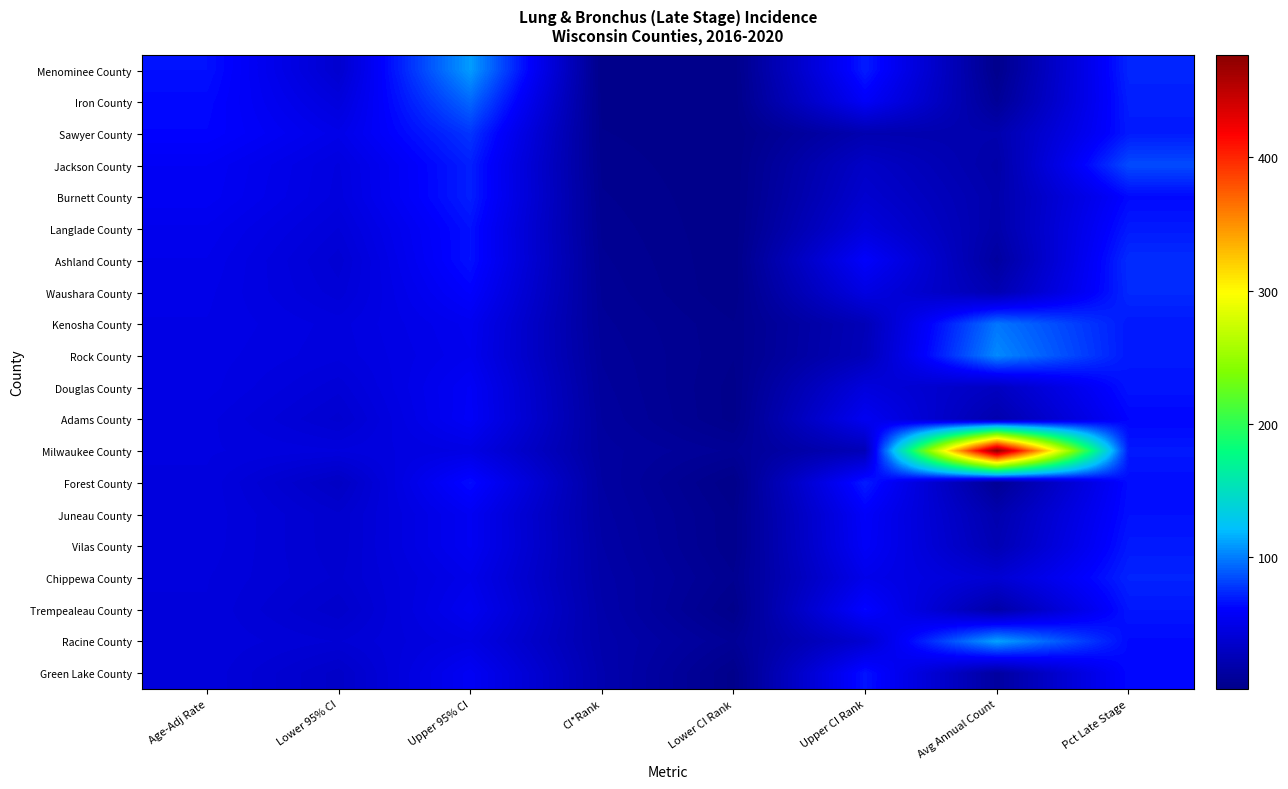

Reading left to right, transcribe all the data shown in this chart.

Menominee County: Age-Adj Rate=66.1	Lower 95% CI=36.9	Upper 95% CI=109.8	CI*Rank=1.0	Lower CI Rank=1.0	Upper CI Rank=70.0	Avg Annual Count=3.0	Pct Late Stage=72.7
Iron County: Age-Adj Rate=63.4	Lower 95% CI=43.8	Upper 95% CI=93.1	CI*Rank=2.0	Lower CI Rank=1.0	Upper CI Rank=58.0	Avg Annual Count=8.0	Pct Late Stage=70.4
Sawyer County: Age-Adj Rate=62.2	Lower 95% CI=50.0	Upper 95% CI=77.4	CI*Rank=3.0	Lower CI Rank=1.0	Upper CI Rank=21.0	Avg Annual Count=20.0	Pct Late Stage=69.2
Jackson County: Age-Adj Rate=56.8	Lower 95% CI=45.3	Upper 95% CI=70.6	CI*Rank=4.0	Lower CI Rank=1.0	Upper CI Rank=33.0	Avg Annual Count=17.0	Pct Late Stage=84.5
Burnett County: Age-Adj Rate=56.1	Lower 95% CI=44.8	Upper 95% CI=70.6	CI*Rank=5.0	Lower CI Rank=1.0	Upper CI Rank=37.0	Avg Annual Count=19.0	Pct Late Stage=63.7
Langlade County: Age-Adj Rate=52.7	Lower 95% CI=41.8	Upper 95% CI=66.2	CI*Rank=6.0	Lower CI Rank=1.0	Upper CI Rank=44.0	Avg Annual Count=18.0	Pct Late Stage=69.0
Ashland County: Age-Adj Rate=51.1	Lower 95% CI=39.0	Upper 95% CI=66.3	CI*Rank=7.0	Lower CI Rank=1.0	Upper CI Rank=60.0	Avg Annual Count=13.0	Pct Late Stage=75.0
Waushara County: Age-Adj Rate=49.9	Lower 95% CI=40.8	Upper 95% CI=61.0	CI*Rank=8.0	Lower CI Rank=1.0	Upper CI Rank=47.0	Avg Annual Count=22.0	Pct Late Stage=74.0
Kenosha County: Age-Adj Rate=49.2	Lower 95% CI=44.8	Upper 95% CI=53.9	CI*Rank=9.0	Lower CI Rank=3.0	Upper CI Rank=25.0	Avg Annual Count=98.0	Pct Late Stage=68.6
Rock County: Age-Adj Rate=48.5	Lower 95% CI=44.3	Upper 95% CI=52.9	CI*Rank=10.0	Lower CI Rank=3.0	Upper CI Rank=26.0	Avg Annual Count=104.0	Pct Late Stage=68.3
Douglas County: Age-Adj Rate=48.3	Lower 95% CI=40.7	Upper 95% CI=57.1	CI*Rank=11.0	Lower CI Rank=2.0	Upper CI Rank=44.0	Avg Annual Count=30.0	Pct Late Stage=67.4
Adams County: Age-Adj Rate=46.3	Lower 95% CI=37.5	Upper 95% CI=57.7	CI*Rank=12.0	Lower CI Rank=2.0	Upper CI Rank=55.0	Avg Annual Count=20.0	Pct Late Stage=62.3
Milwaukee County: Age-Adj Rate=45.9	Lower 95% CI=44.0	Upper 95% CI=47.8	CI*Rank=13.0	Lower CI Rank=8.0	Upper CI Rank=25.0	Avg Annual Count=477.0	Pct Late Stage=68.7
Forest County: Age-Adj Rate=45.3	Lower 95% CI=31.4	Upper 95% CI=64.8	CI*Rank=14.0	Lower CI Rank=1.0	Upper CI Rank=70.0	Avg Annual Count=7.0	Pct Late Stage=64.8
Juneau County: Age-Adj Rate=45.1	Lower 95% CI=36.6	Upper 95% CI=55.3	CI*Rank=15.0	Lower CI Rank=3.0	Upper CI Rank=59.0	Avg Annual Count=20.0	Pct Late Stage=66.0
Vilas County: Age-Adj Rate=44.9	Lower 95% CI=36.7	Upper 95% CI=55.3	CI*Rank=16.0	Lower CI Rank=3.0	Upper CI Rank=58.0	Avg Annual Count=23.0	Pct Late Stage=68.7
Chippewa County: Age-Adj Rate=43.9	Lower 95% CI=37.8	Upper 95% CI=50.8	CI*Rank=17.0	Lower CI Rank=5.0	Upper CI Rank=51.0	Avg Annual Count=39.0	Pct Late Stage=72.1
Trempealeau County: Age-Adj Rate=43.6	Lower 95% CI=34.8	Upper 95% CI=54.1	CI*Rank=18.0	Lower CI Rank=2.0	Upper CI Rank=63.0	Avg Annual Count=17.0	Pct Late Stage=68.0
Racine County: Age-Adj Rate=43.5	Lower 95% CI=39.9	Upper 95% CI=47.4	CI*Rank=19.0	Lower CI Rank=8.0	Upper CI Rank=38.0	Avg Annual Count=112.0	Pct Late Stage=63.8
Green Lake County: Age-Adj Rate=43.4	Lower 95% CI=33.5	Upper 95% CI=56.1	CI*Rank=20.0	Lower CI Rank=2.0	Upper CI Rank=67.0	Avg Annual Count=13.0	Pct Late Stage=63.8